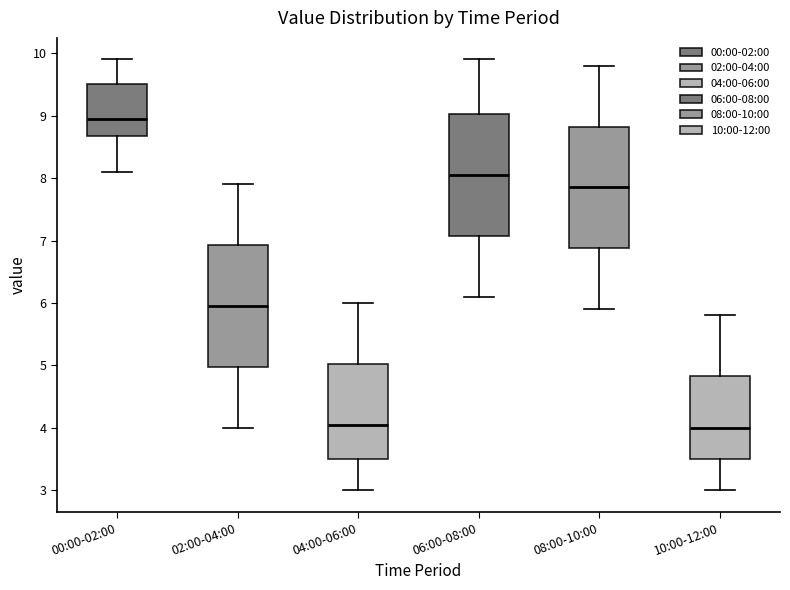

Where is the lower edge of the box for 10:00-12:00 on the y-axis? The values are not printed on the chart, so give them approximately, as read against the axis.

3.5